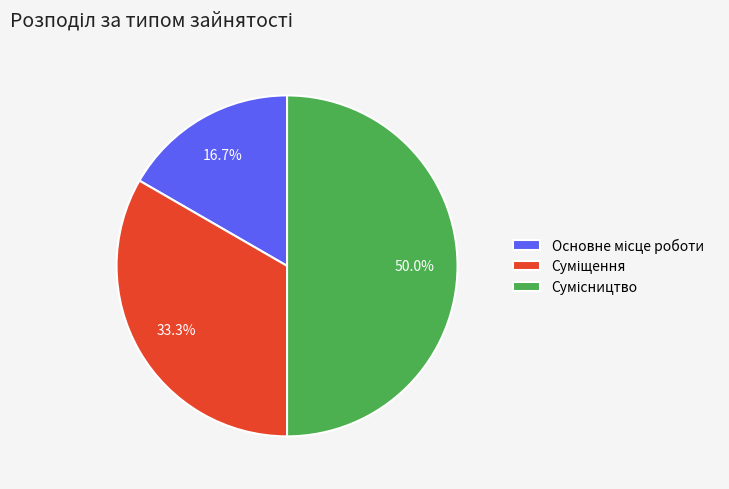

To the nearest percent, what is the difference between the Суміщення and Основне місце роботи slice percentages?

17%